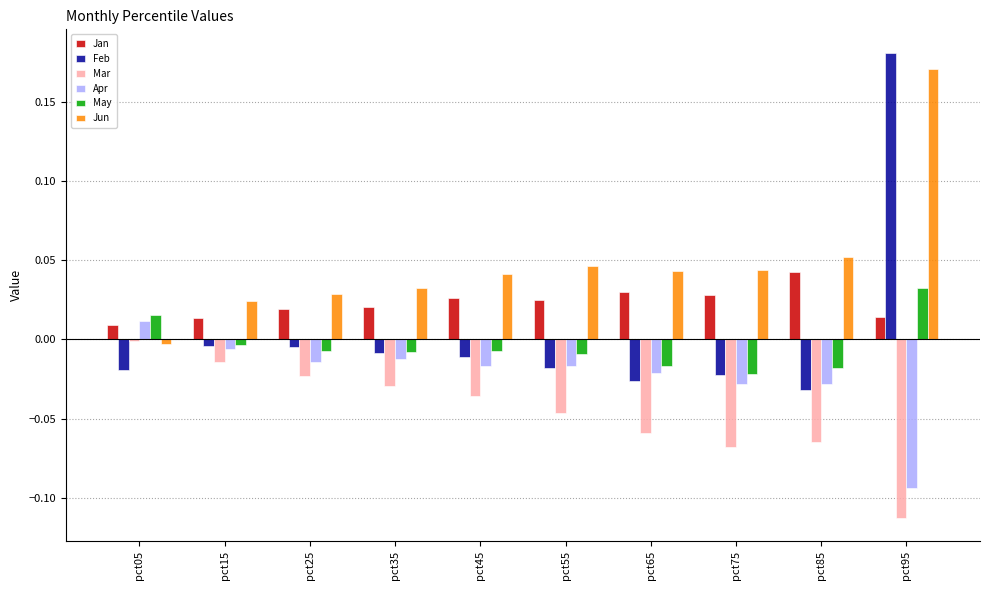

At which label does Jun reach its peak?

pct95